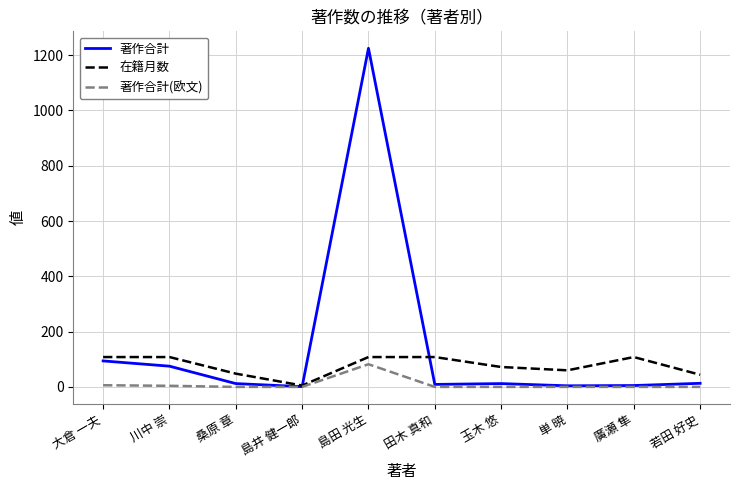

What is the average value of the 在籍月数 series?

77